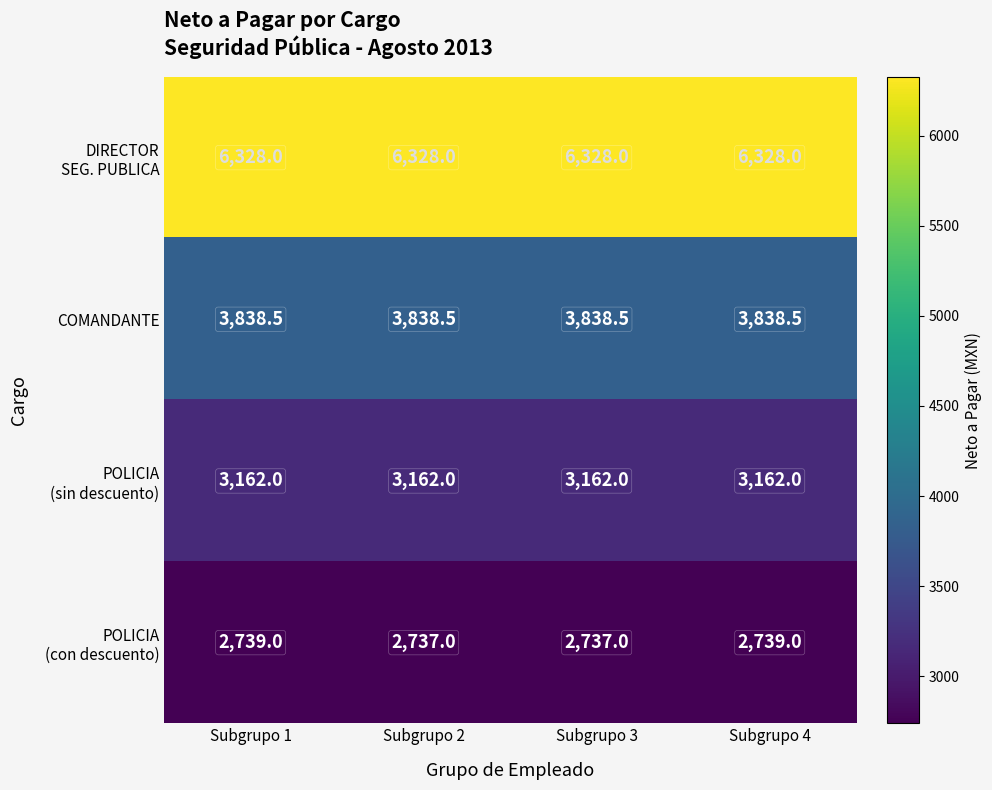

What is the total value across all series at Subgrupo 3?

16065.5